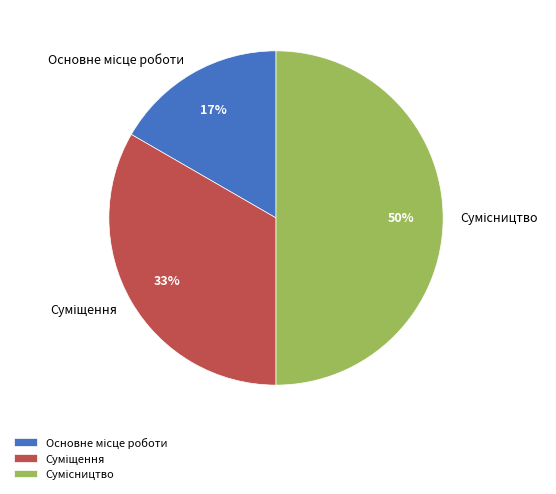

To the nearest percent, what is the difference between the largest and smallest slice percentages?

33%